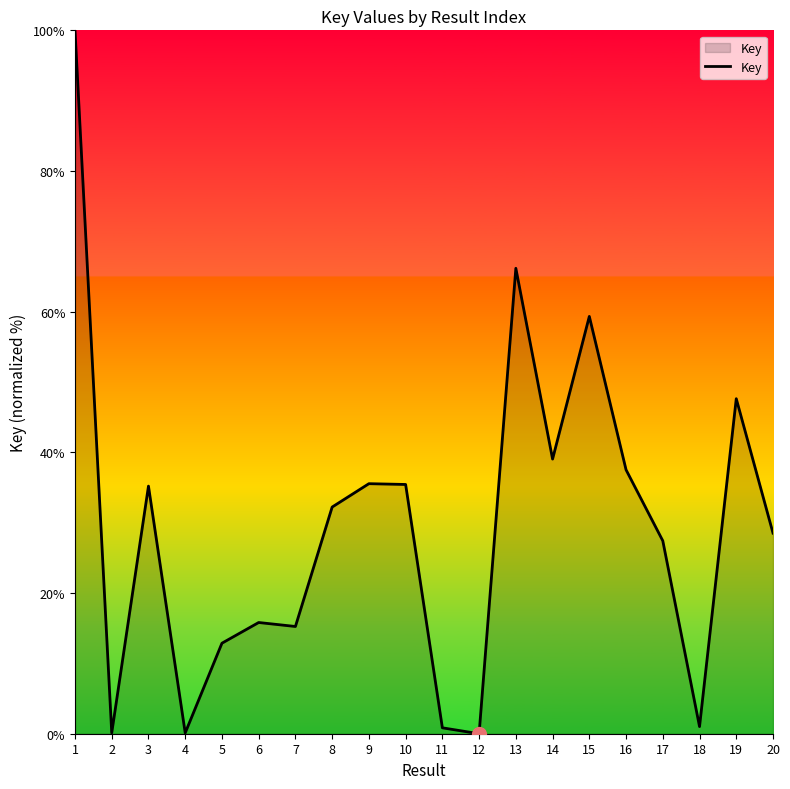

What value does the data have at 7?

15.2